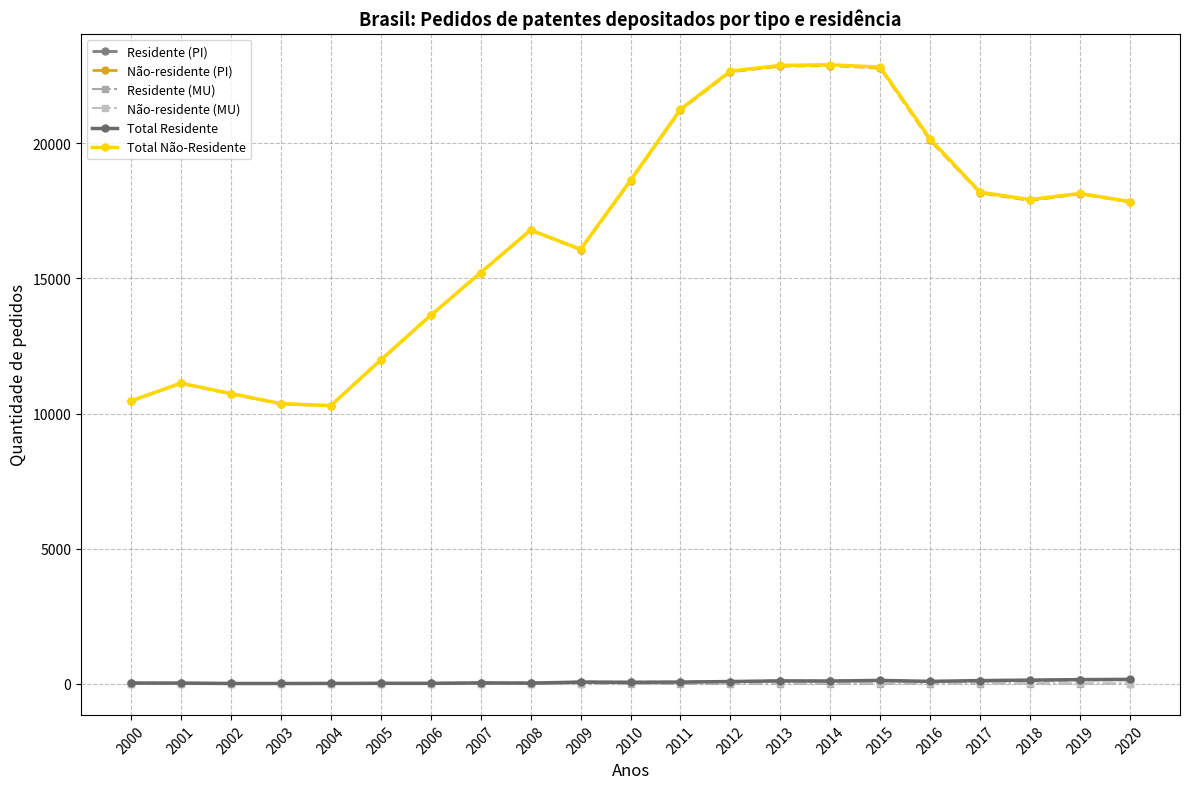

The Total Residente series shows 61 at 2010. True or false?

True